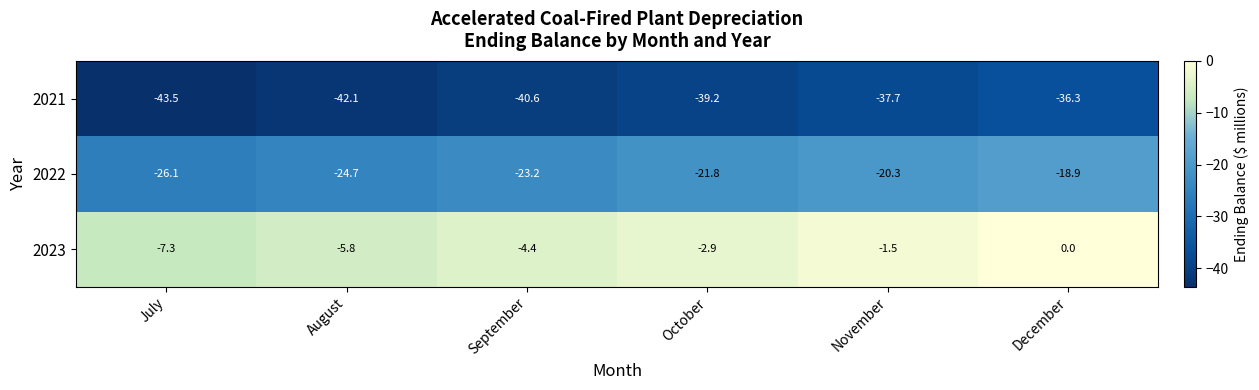

Where is 2023 nearest to the value -3?

October